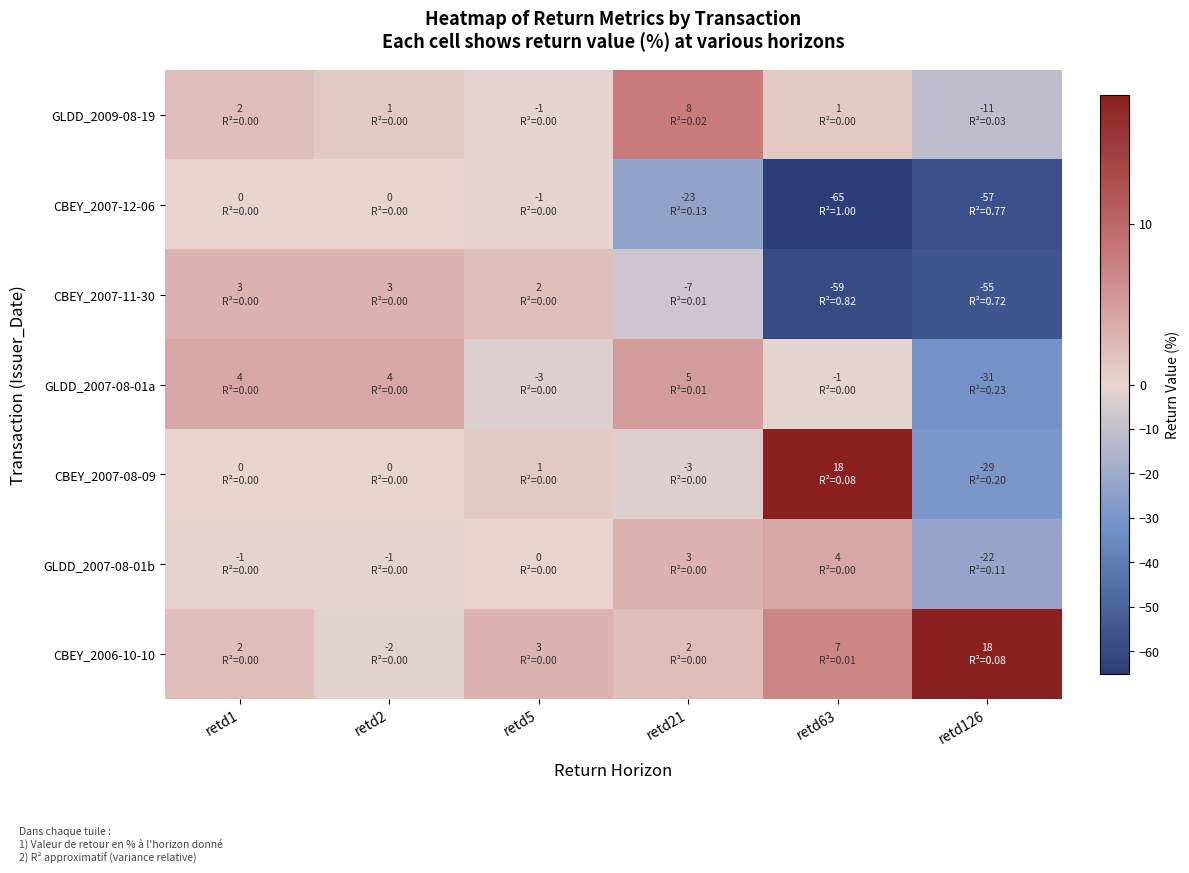

What is the total value across all series at retd1?

10